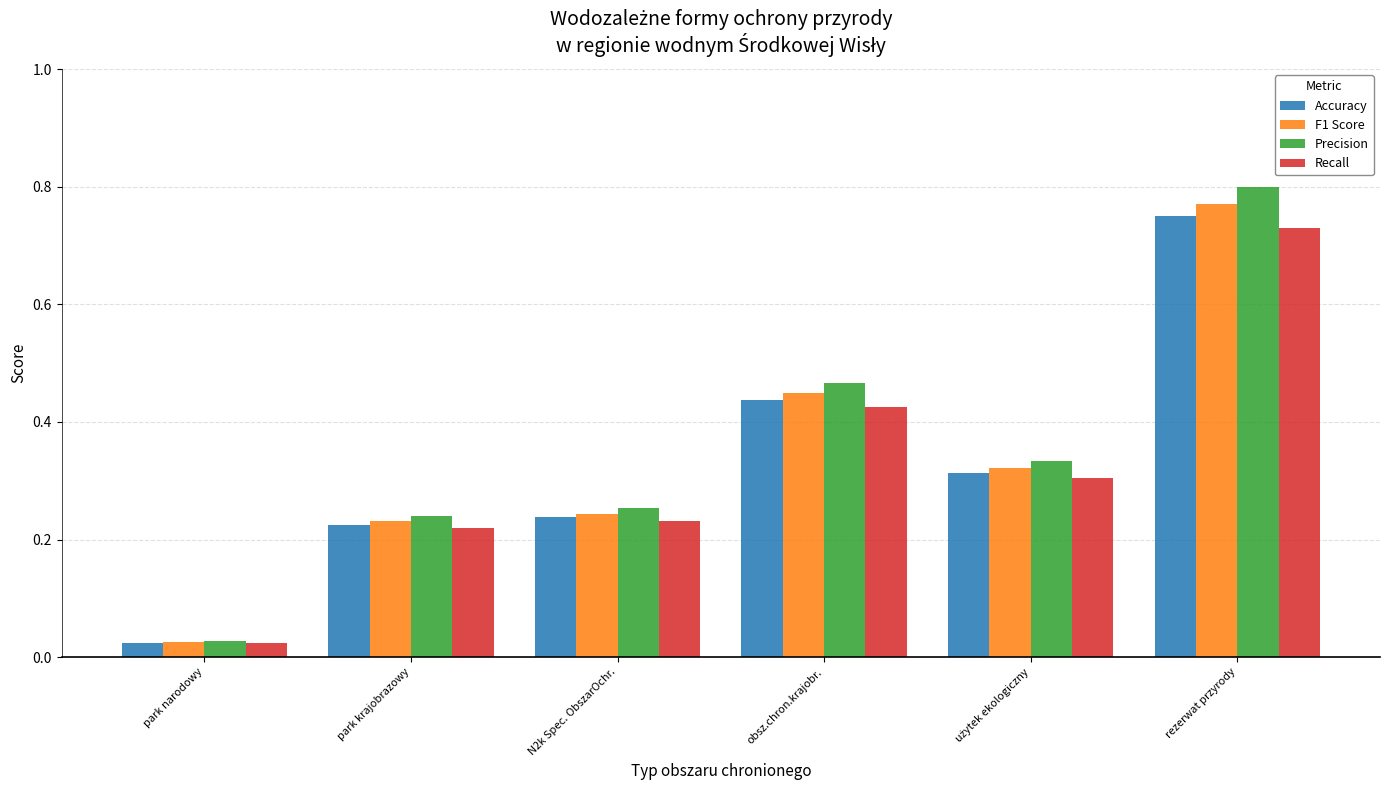

At which label is Accuracy closest to 0?

park narodowy